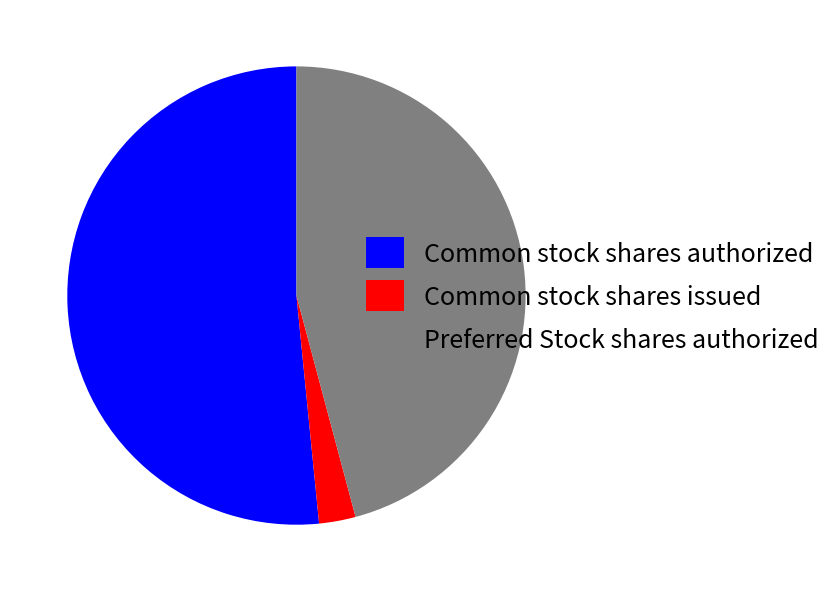

Does Common stock shares issued account for over 50% of the chart?

No